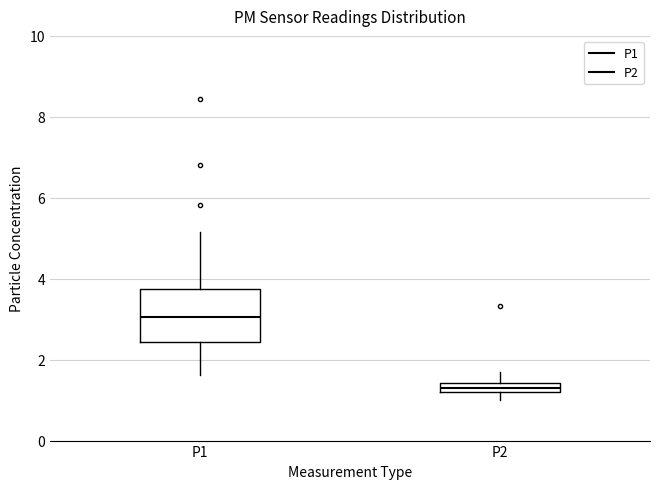

Where does the upper whisker of the box for P2 end on the y-axis? The values are not printed on the chart, so give them approximately, as read against the axis.

1.8